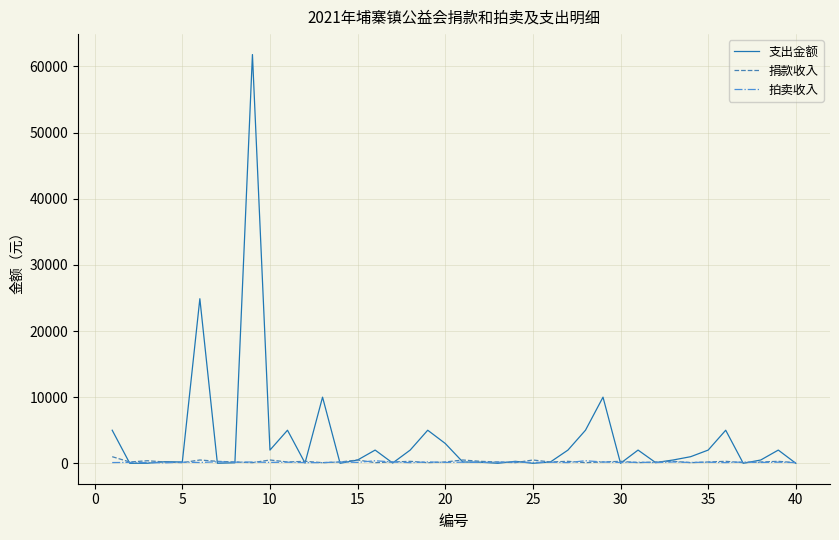

Which series has the largest range (max minus min)?

支出金额